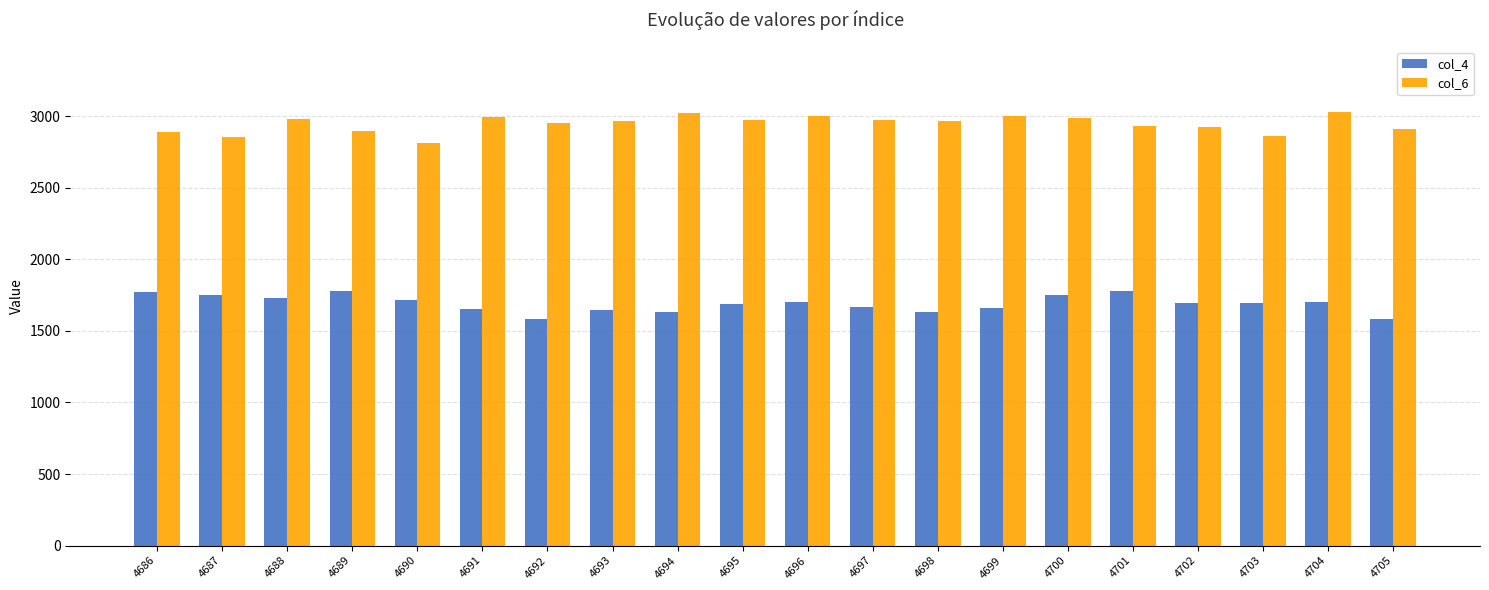

What is the smallest value displayed?

1584